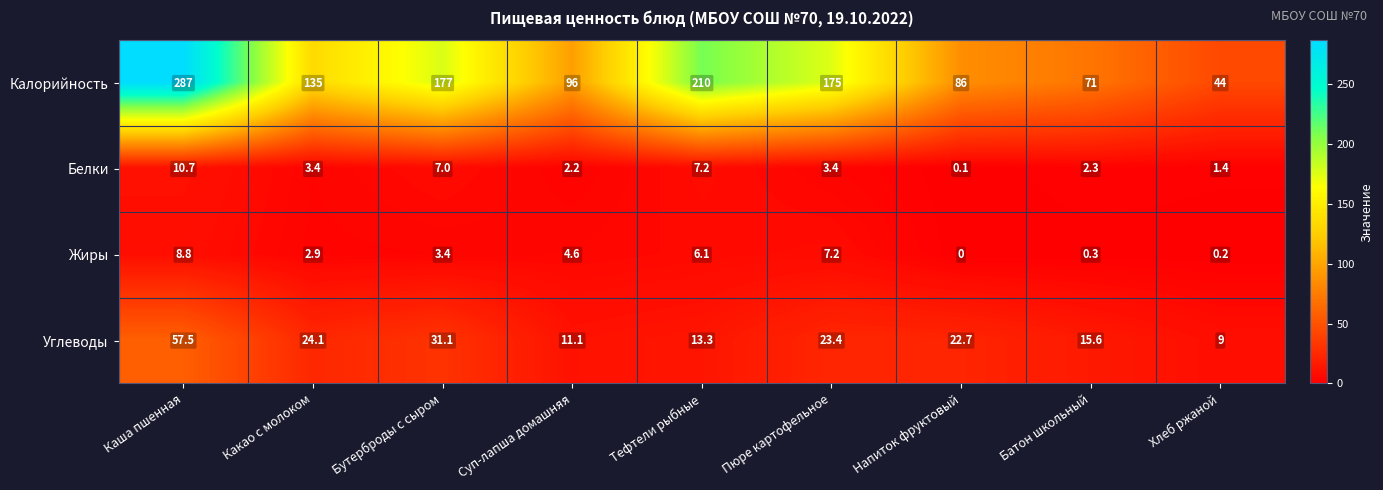

The Жиры series shows 4.6 at Суп-лапша домашняя. True or false?

True